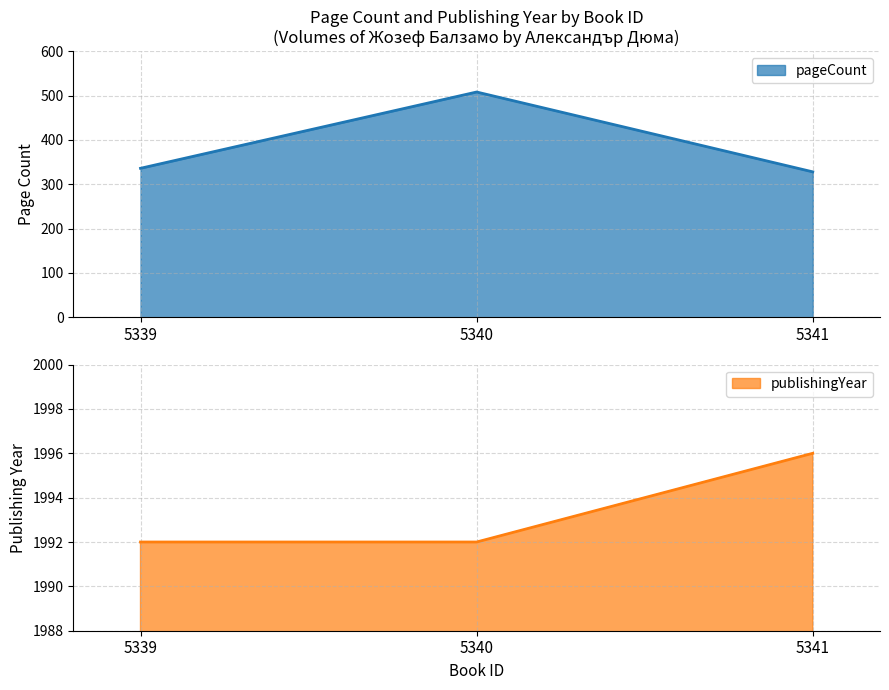

Rank the categories by pageCount value from lowest to highest.

5341, 5339, 5340